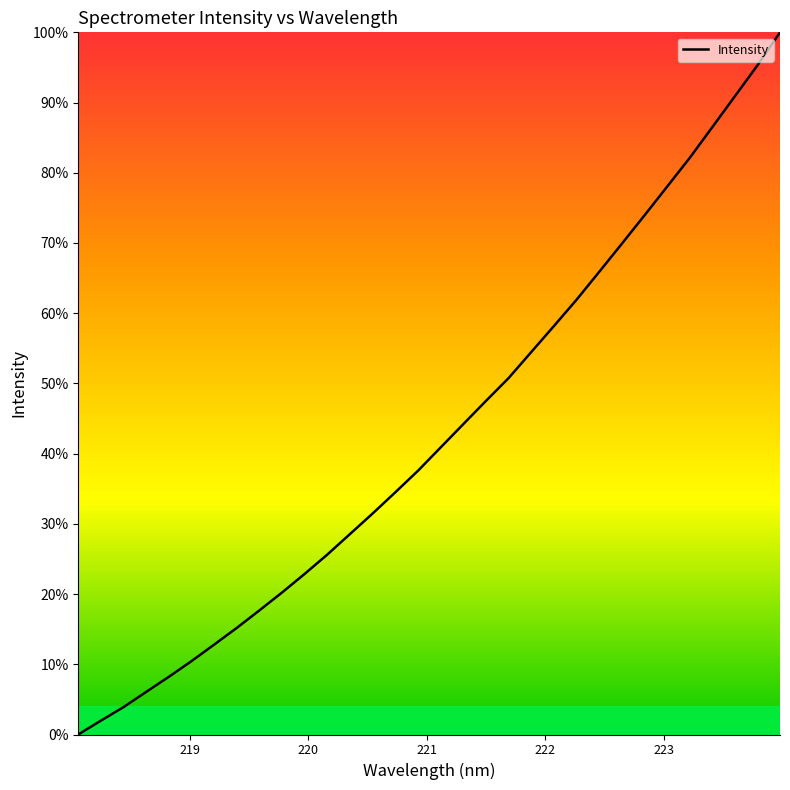

What is the difference between the maximum and minimum values?

100.0